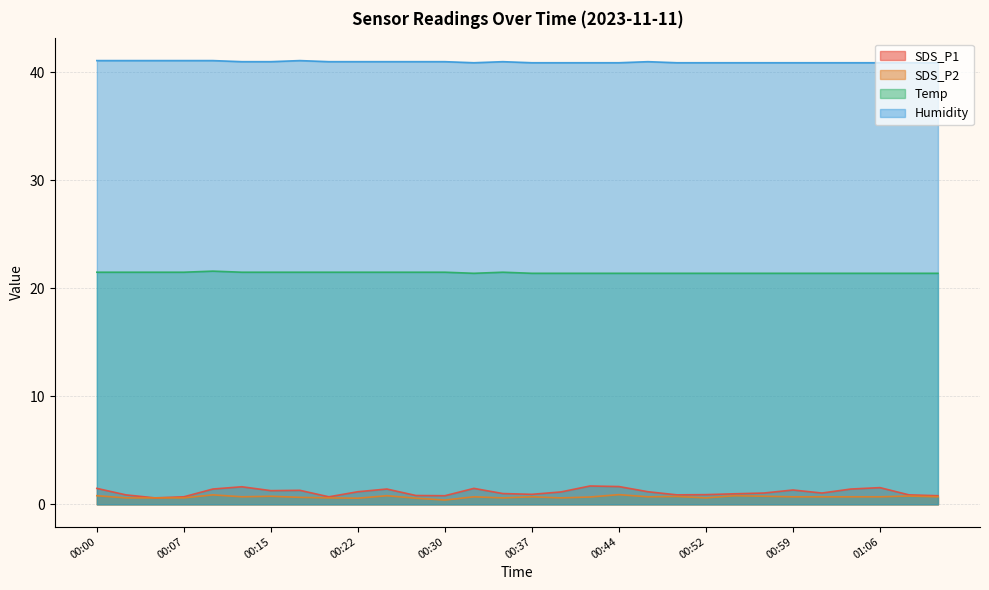

At which label does SDS_P1 first exceed 1?

00:00